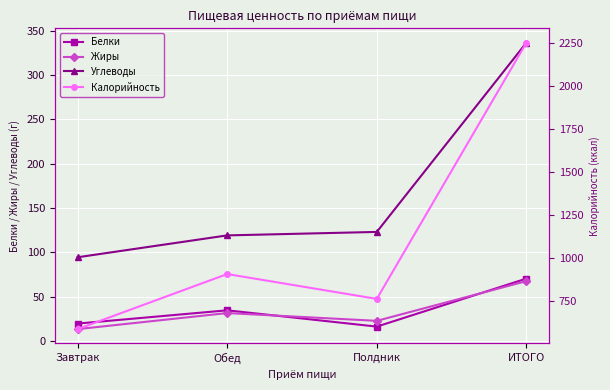

What is the label of the 2nd point from the left?

Обед